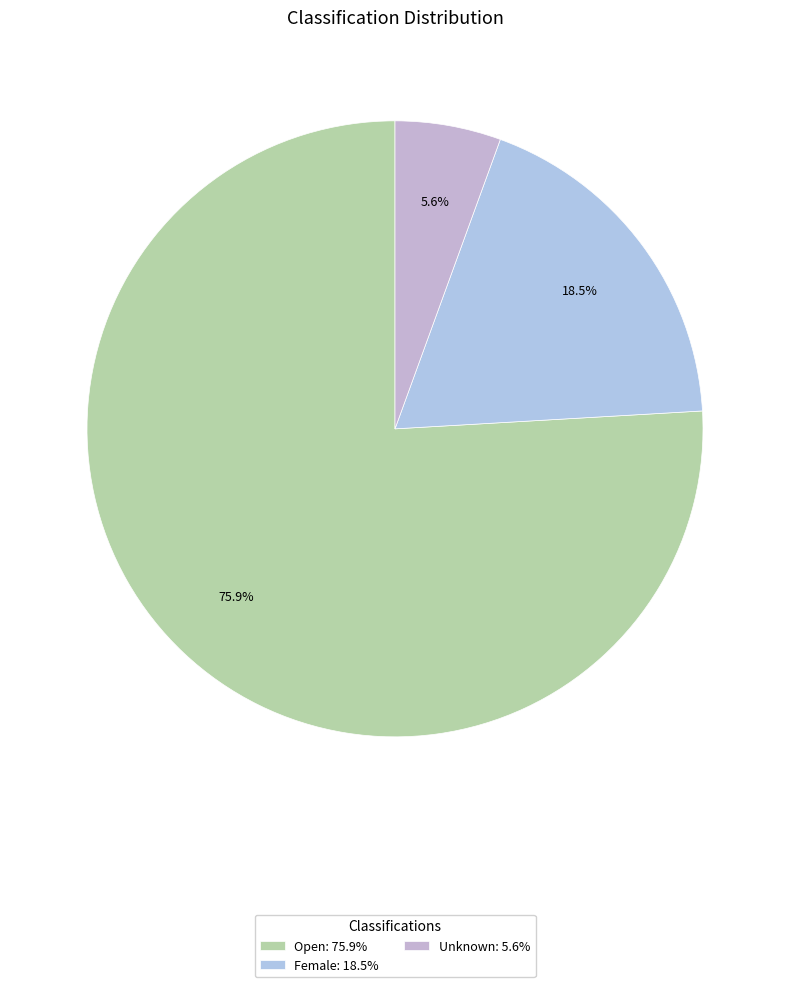

How many slices are in this pie chart?

3